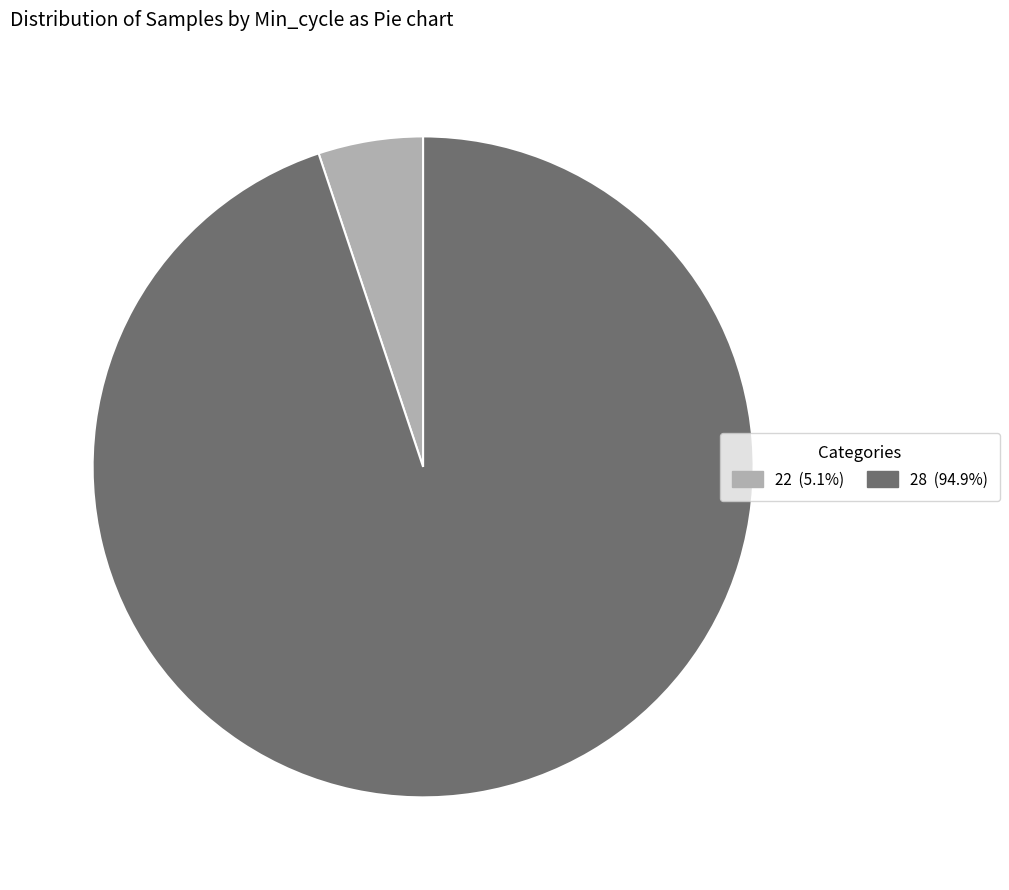

Is there a majority slice in this chart?

Yes